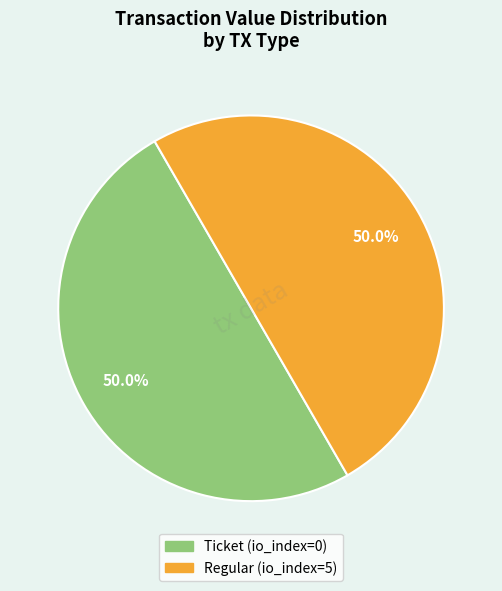

How many segments does this pie chart have?

2